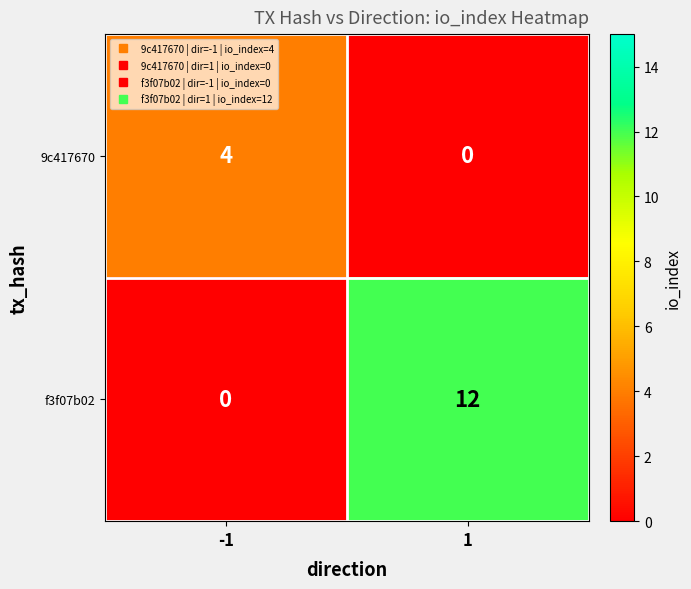

What is the sum of all f3f07b02 values?

12